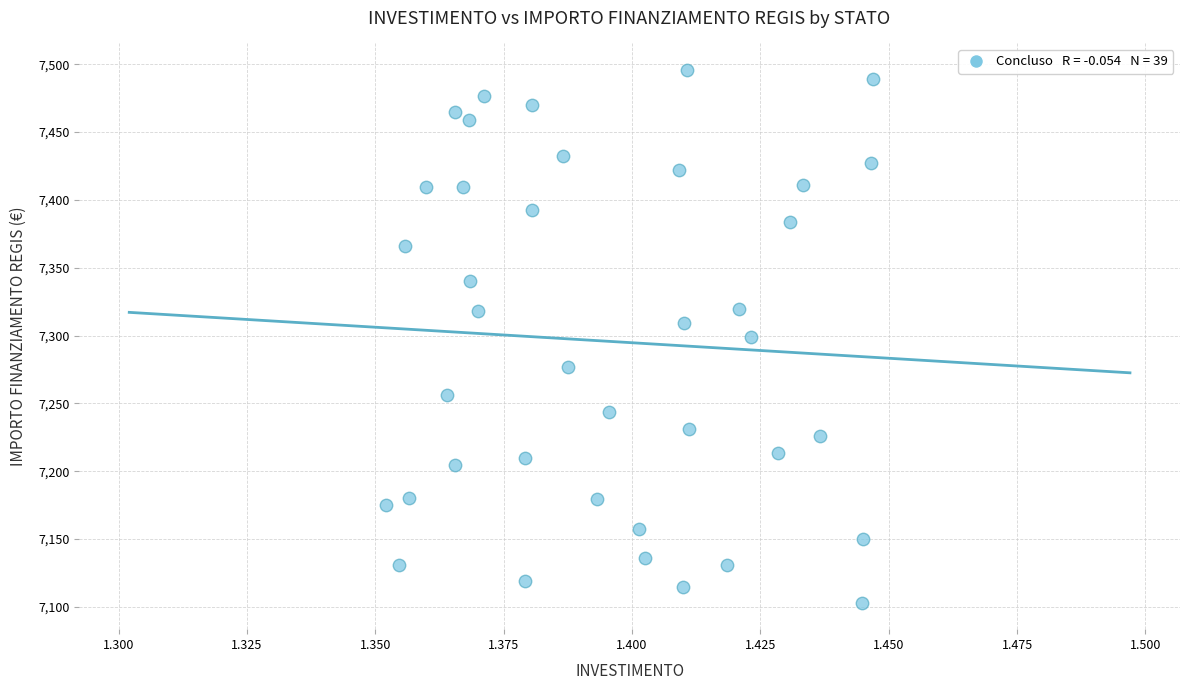

What is the range of Y values (max minus min)?

392.5